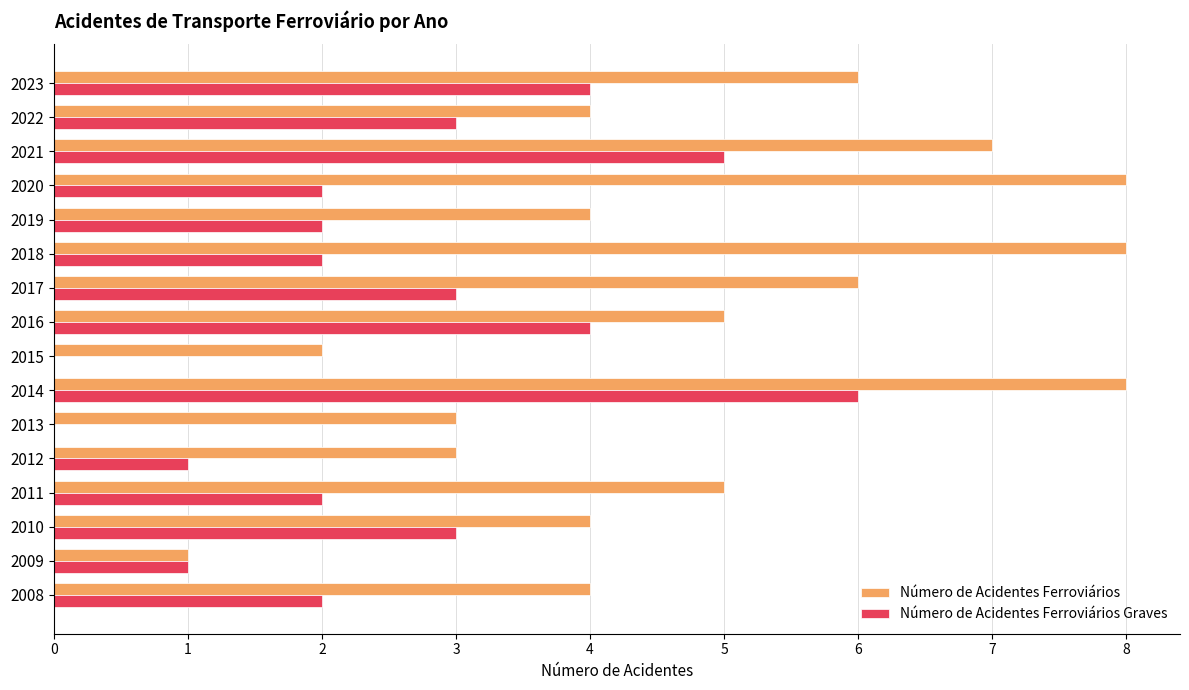

Which series has the largest total across all categories?

Número de Acidentes Ferroviários